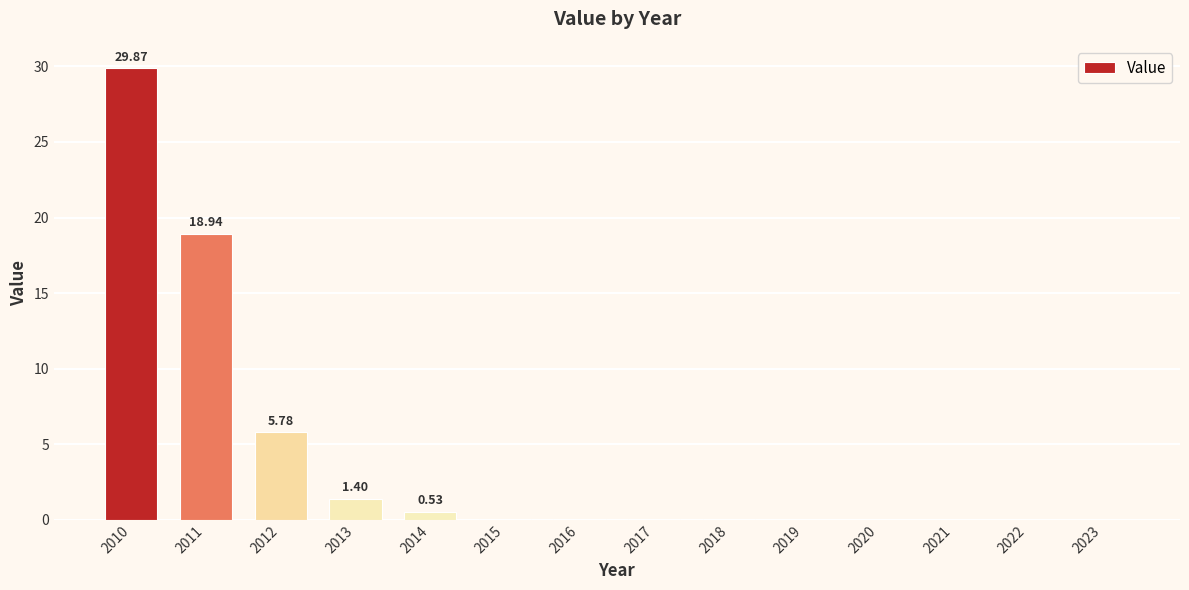

What is the change in value from 2010 to 2022?

-29.9